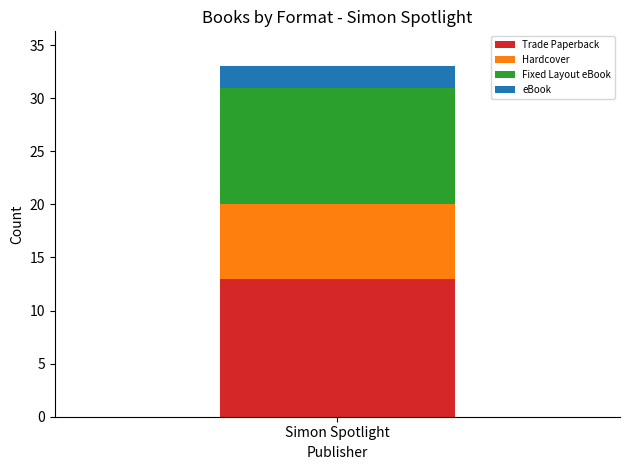

True or false: Trade Paperback has a value of 8 at Simon Spotlight.

False